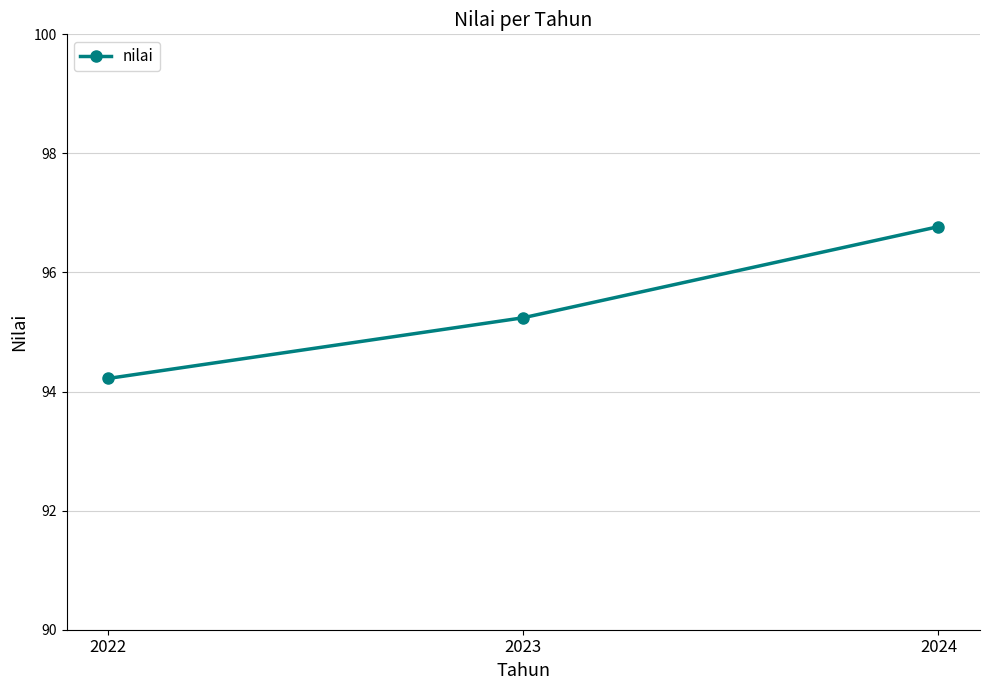

At which label does the data first exceed 95?

2023